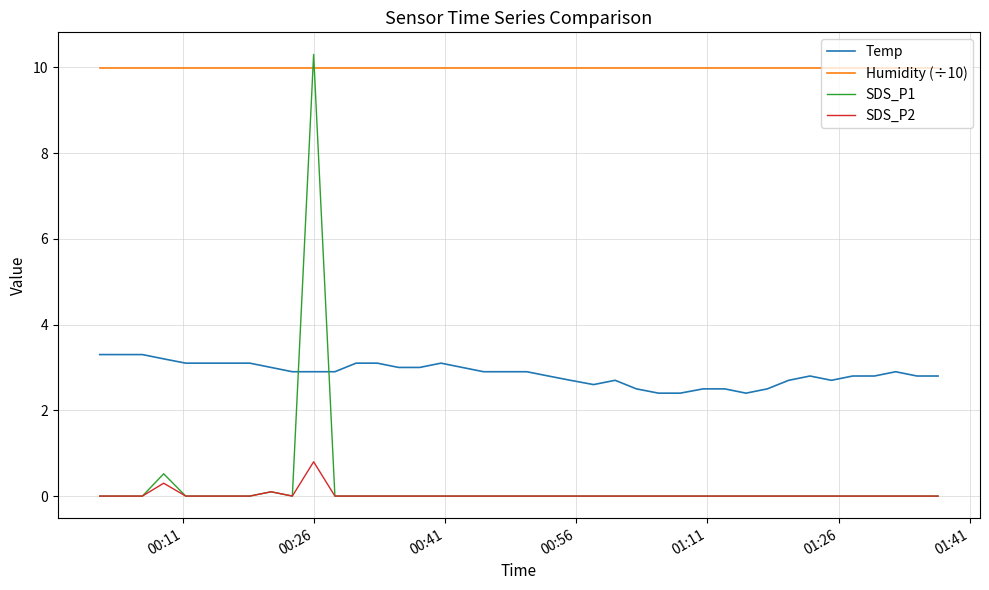

Which series has the widest spread of values?

SDS_P1